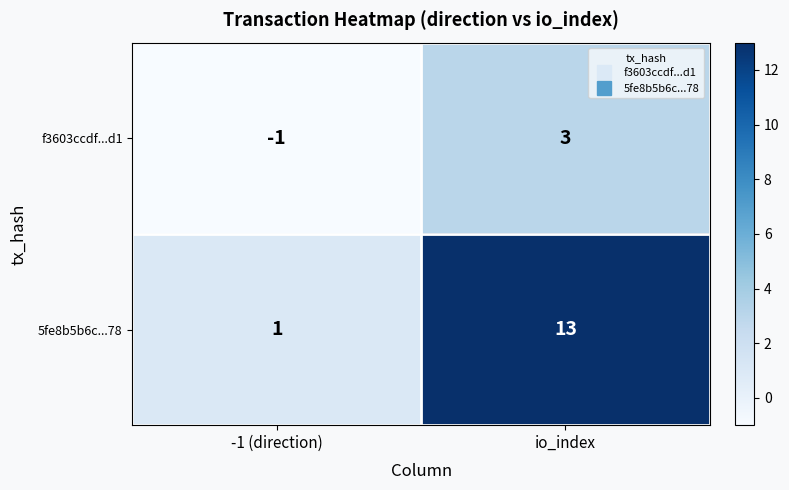

Reading left to right, extract all data points from this chart.

f3603ccdf...d1: -1	3
5fe8b5b6c...78: 1	13